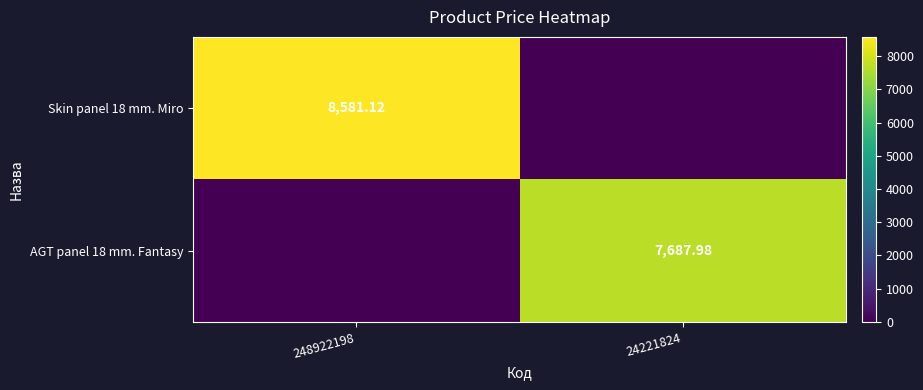

Rank the series by their average value, from highest to lowest.

Skin panel 18 mm. Miro, AGT panel 18 mm. Fantasy